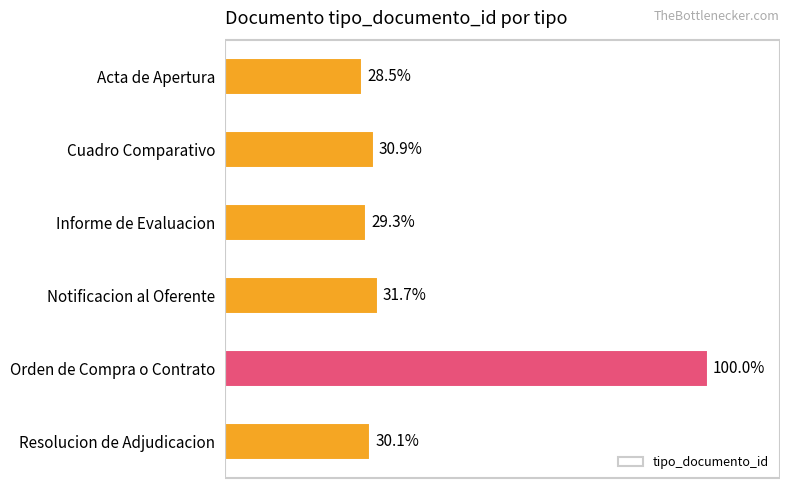

Count the number of categories in the chart.

6